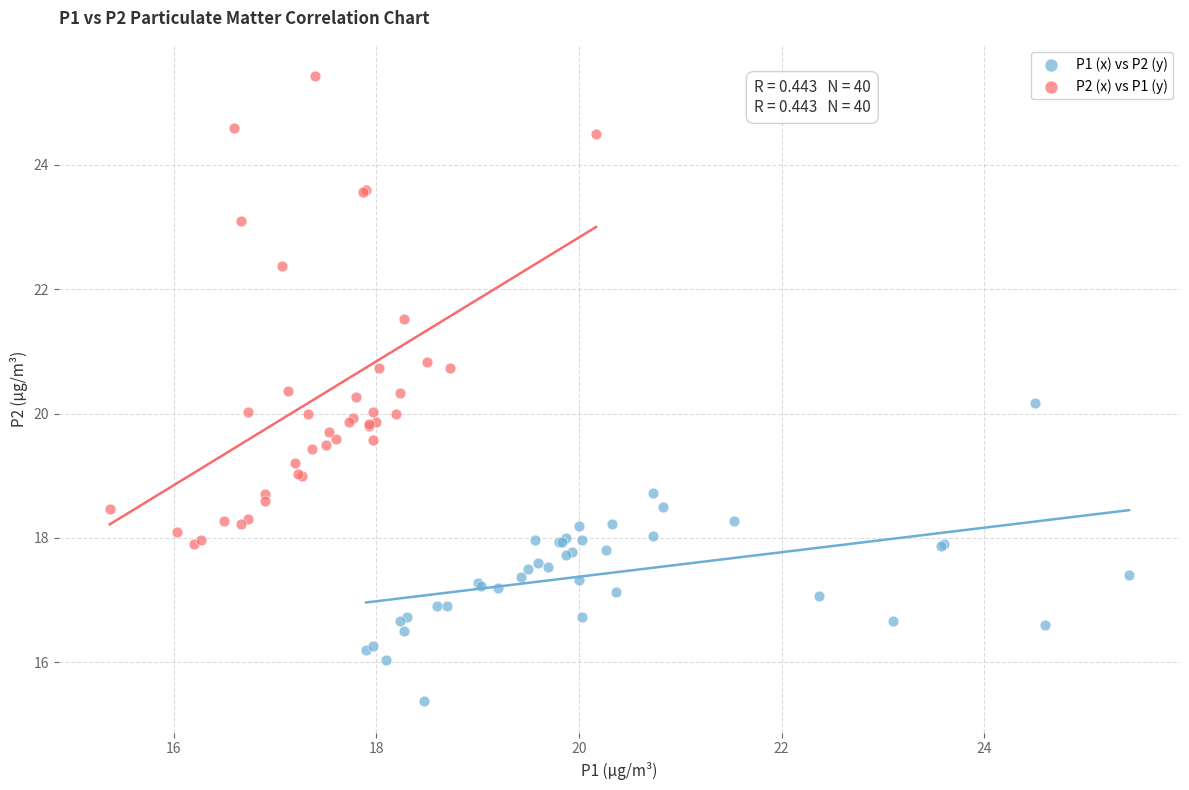

Which series reaches the minimum Y coordinate?

P1 (x) vs P2 (y)